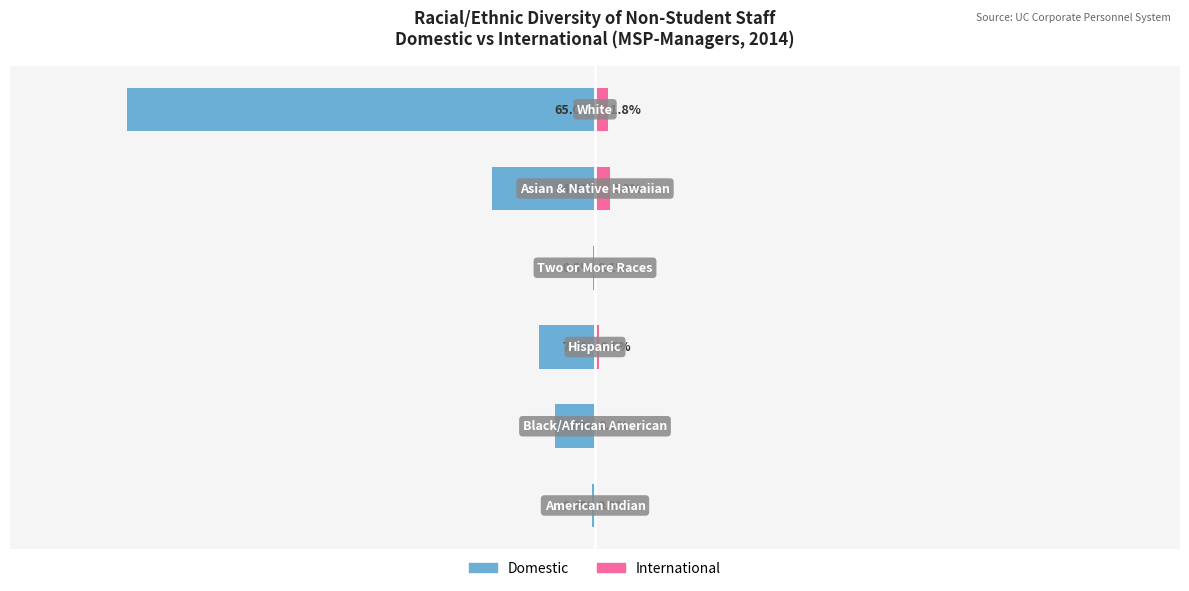

What is the difference between the highest and lowest values at 5?

66.8